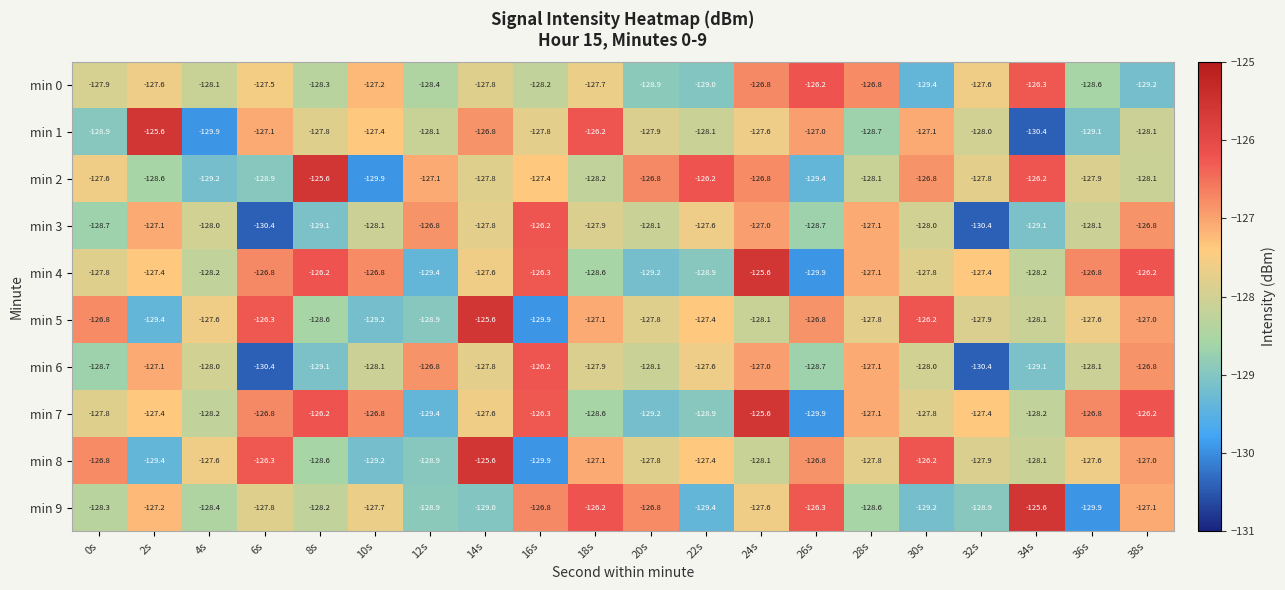

The value of min 8 at 2s is -129.4. True or false?

True